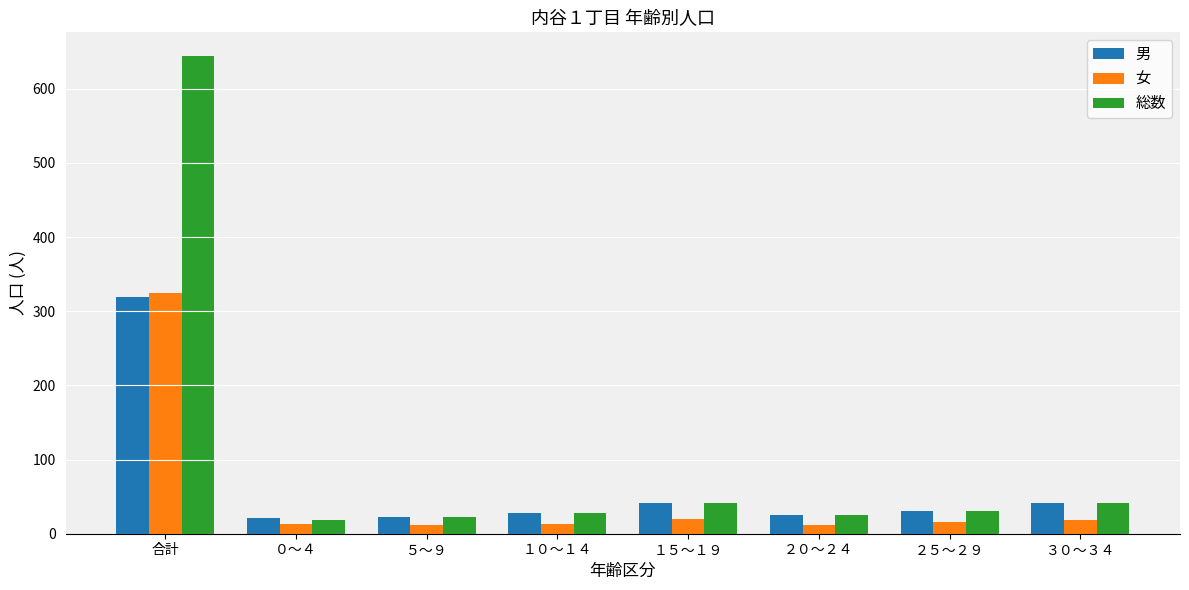

Which series has the largest range (max minus min)?

総数